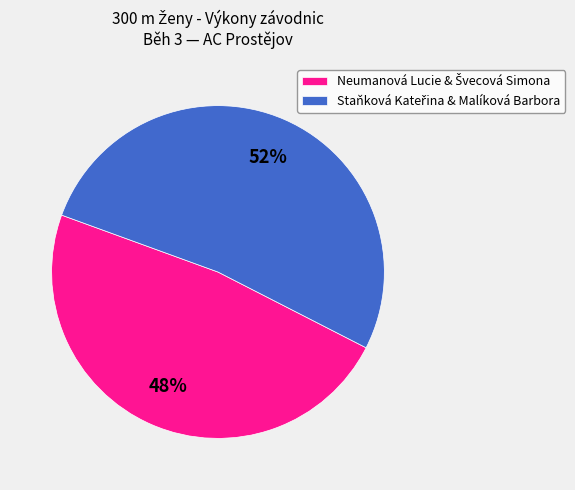

Is there a majority slice in this chart?

Yes